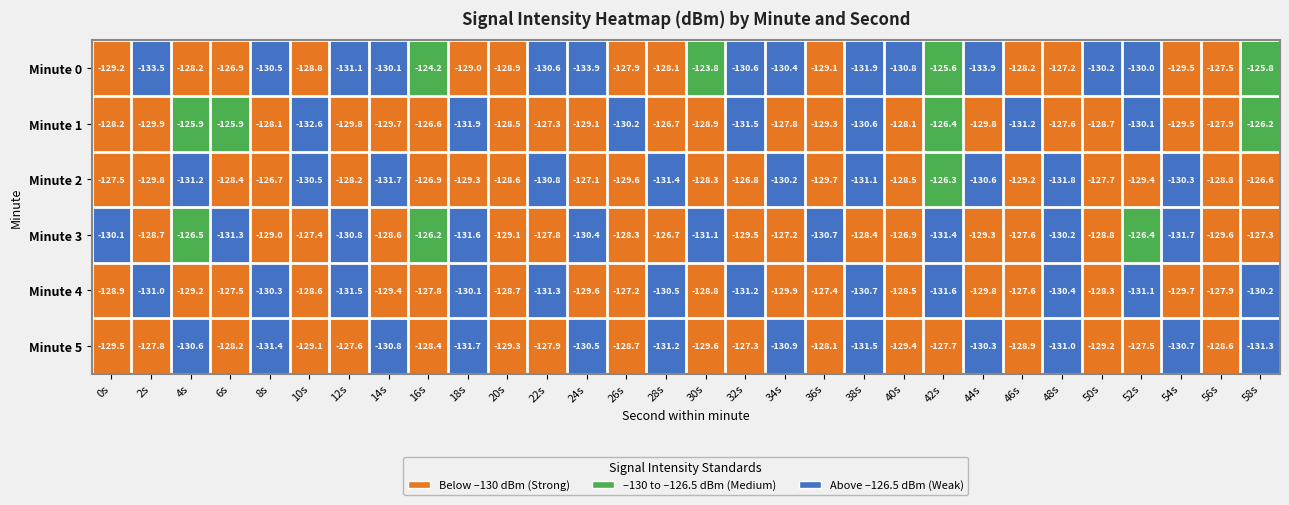

True or false: Minute 2 has a value of -184.7 at 46s.

False